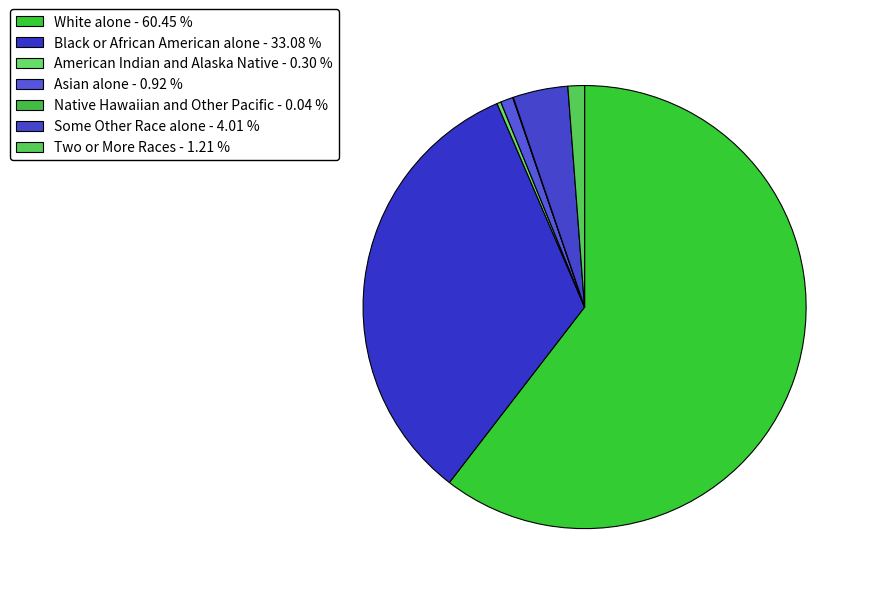

What portion of the pie excludes Some Other Race alone?

96.0%